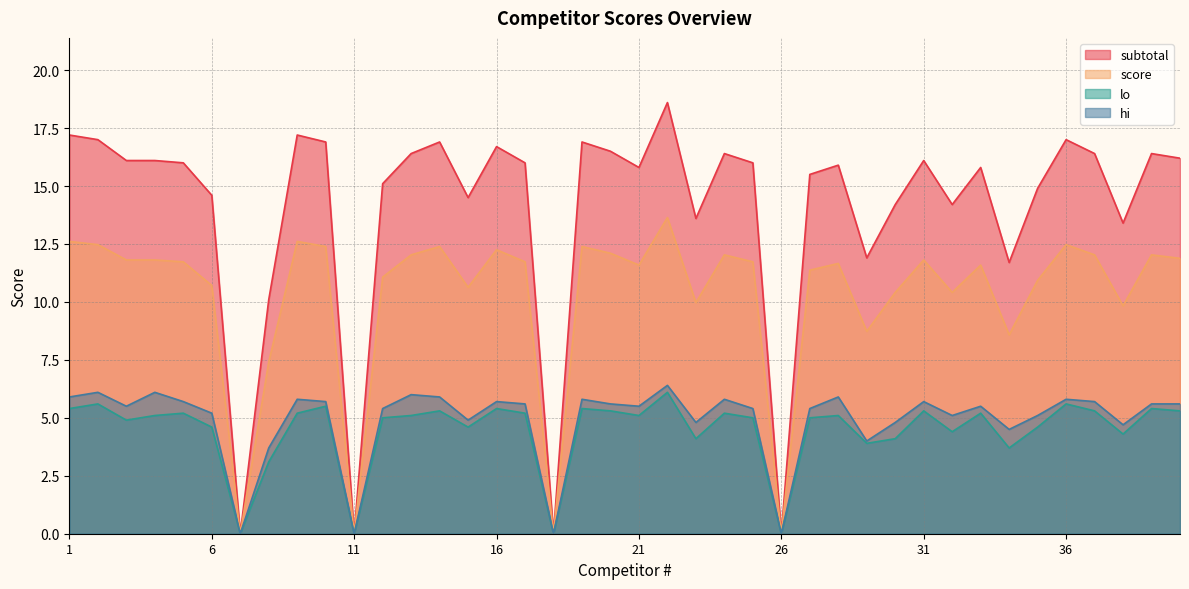

At which label does hi reach its peak?

22